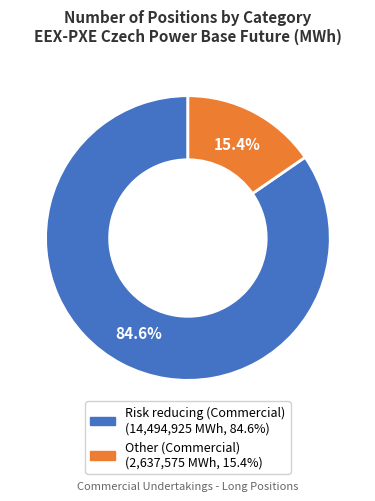

Is it true that Other (Commercial) is 30% of the pie?

False